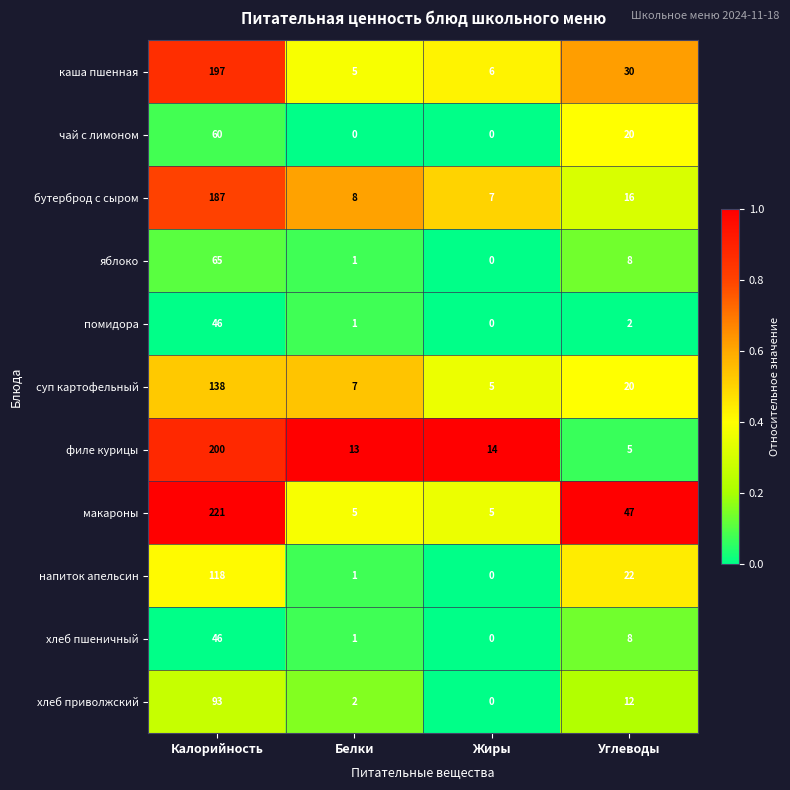

What is the maximum value for филе курицы?

200